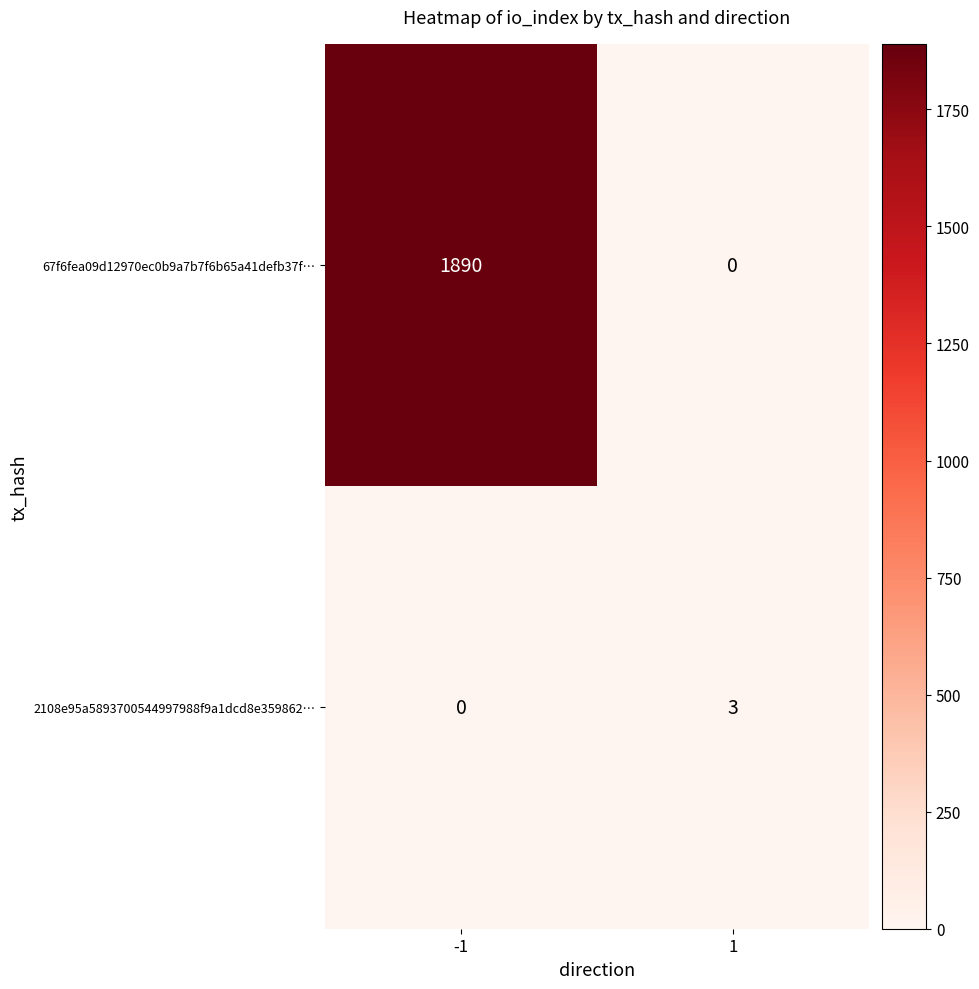

At which category is the sum across all series the highest?

-1